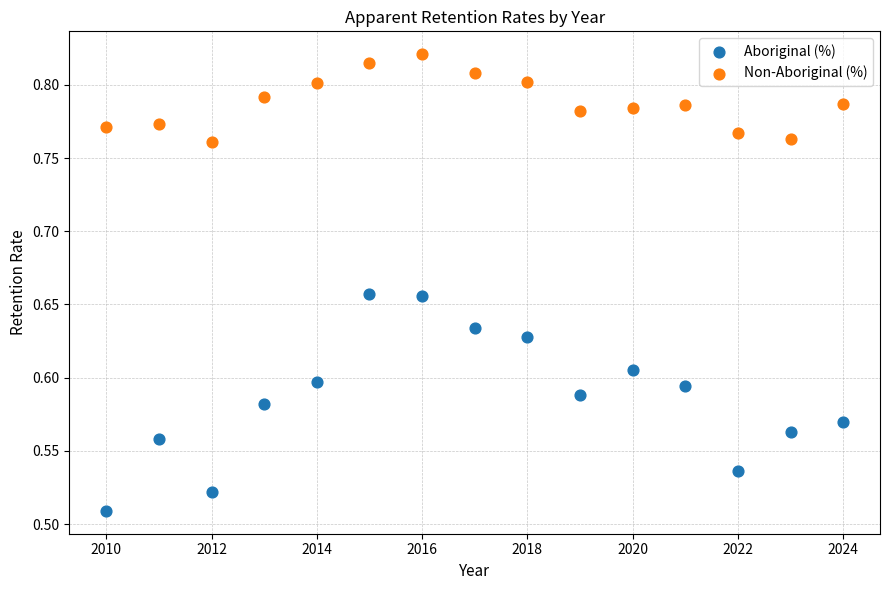

Which series reaches the maximum Y coordinate?

Non-Aboriginal (%)